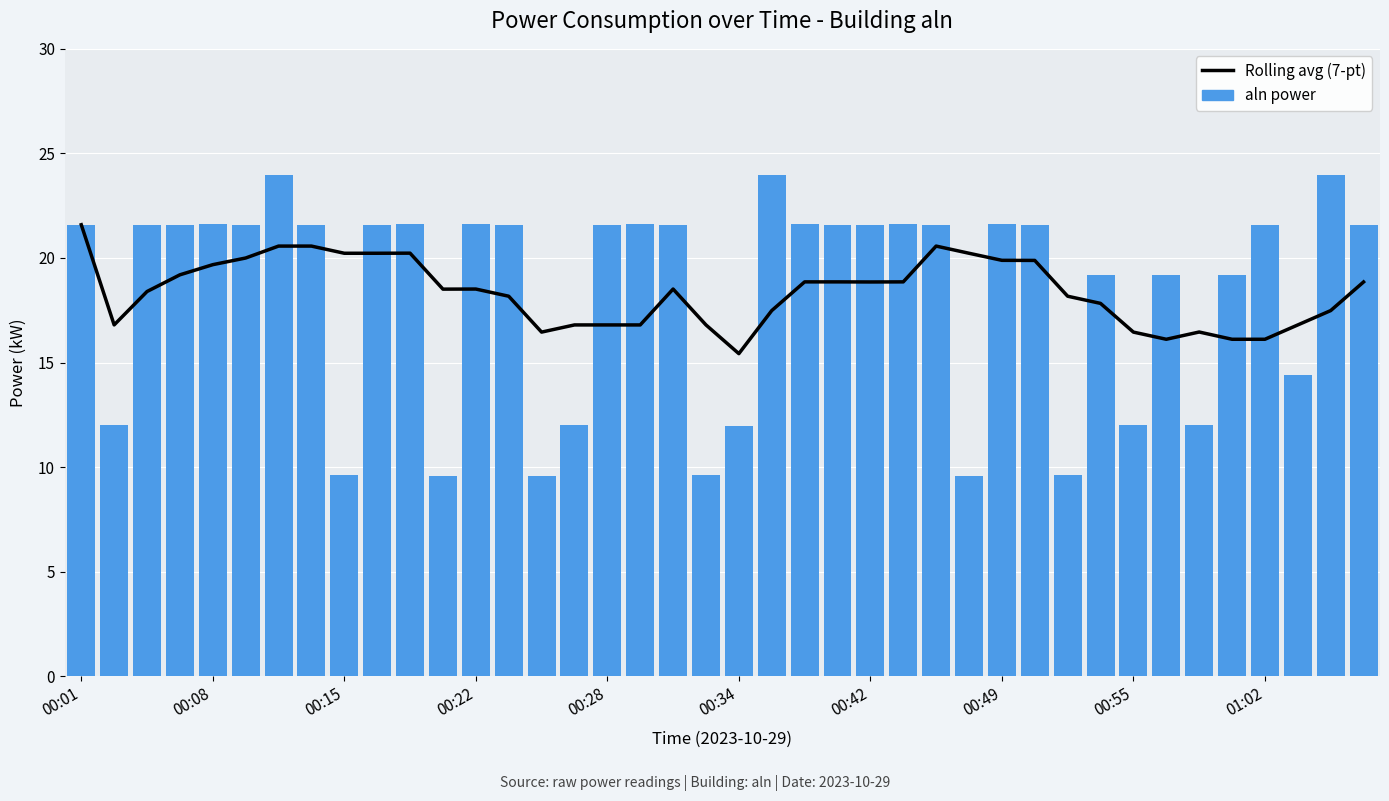

Which series has the largest range (max minus min)?

aln